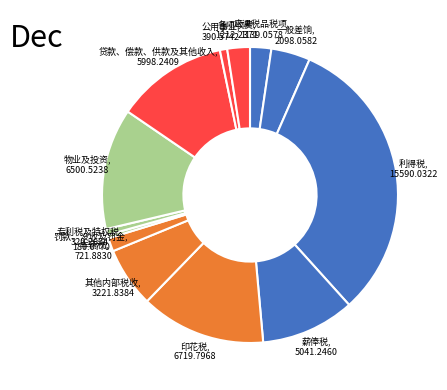

Is it true that 车辆税 is 11% of the pie?

False